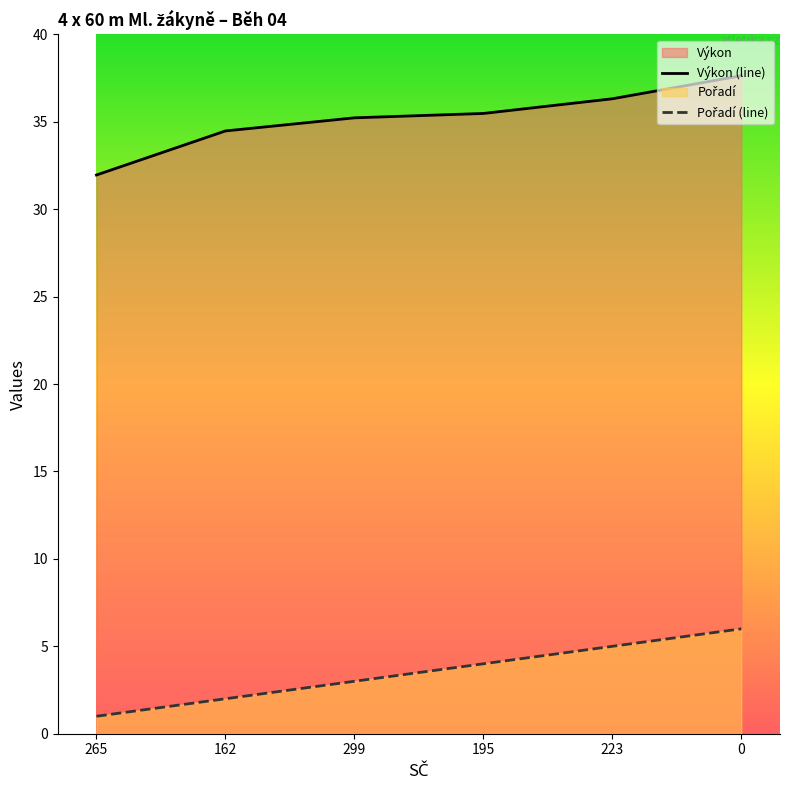

How many values in the Pořadí (line) series are below 4?

3